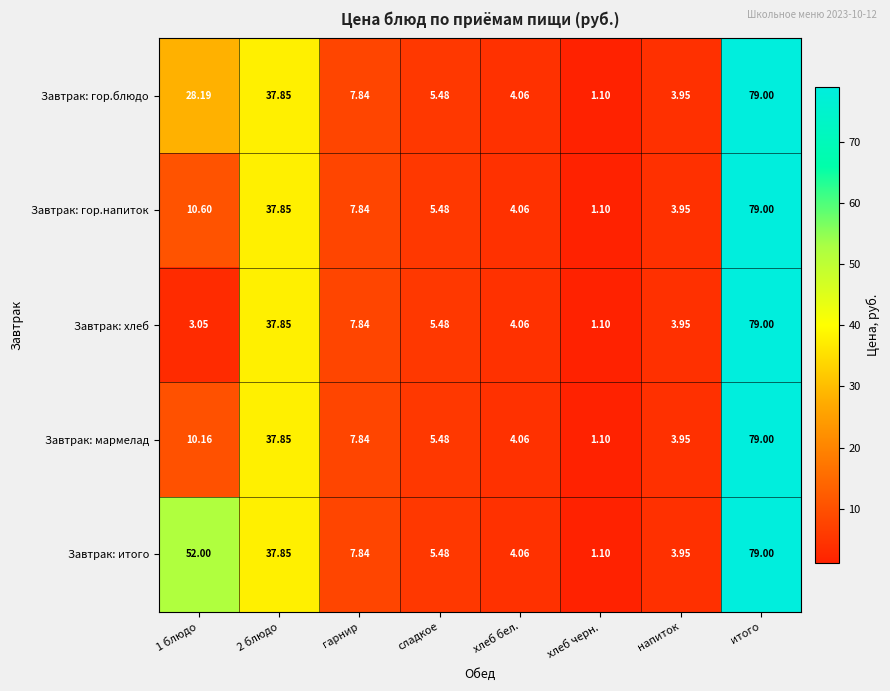

What is the total value across all series at сладкое?

27.4